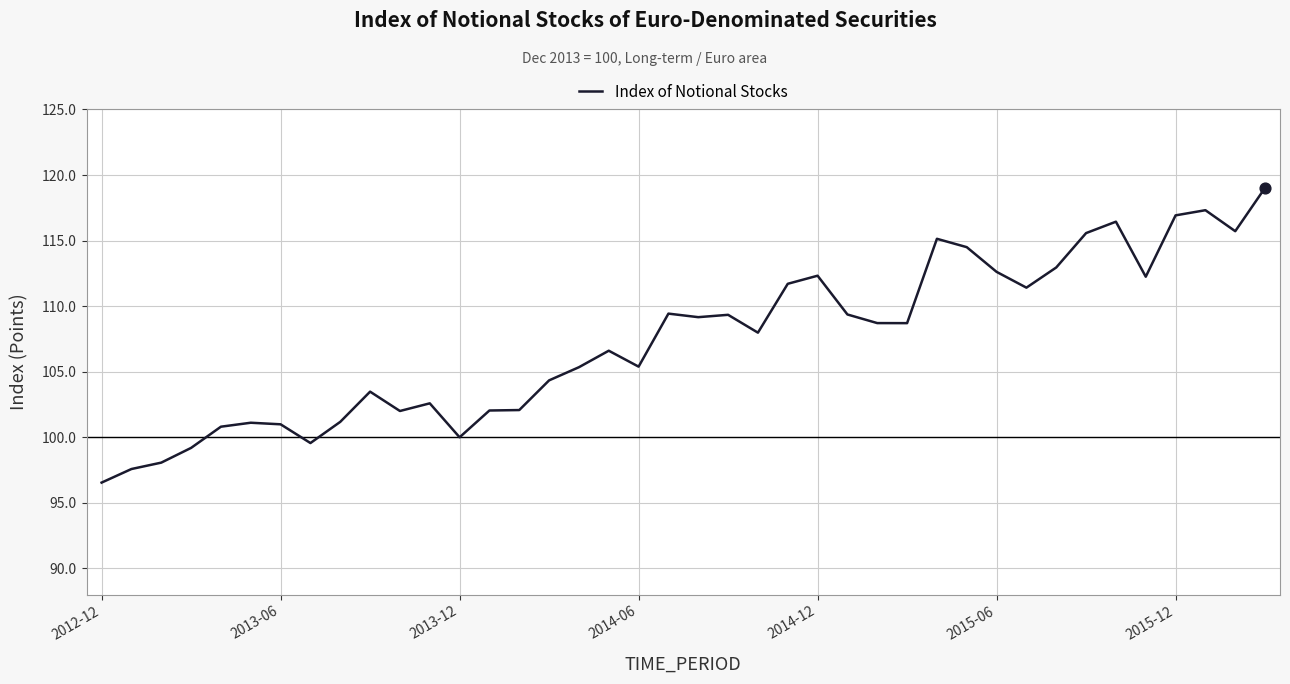

What is the maximum value shown in the chart?

119.0